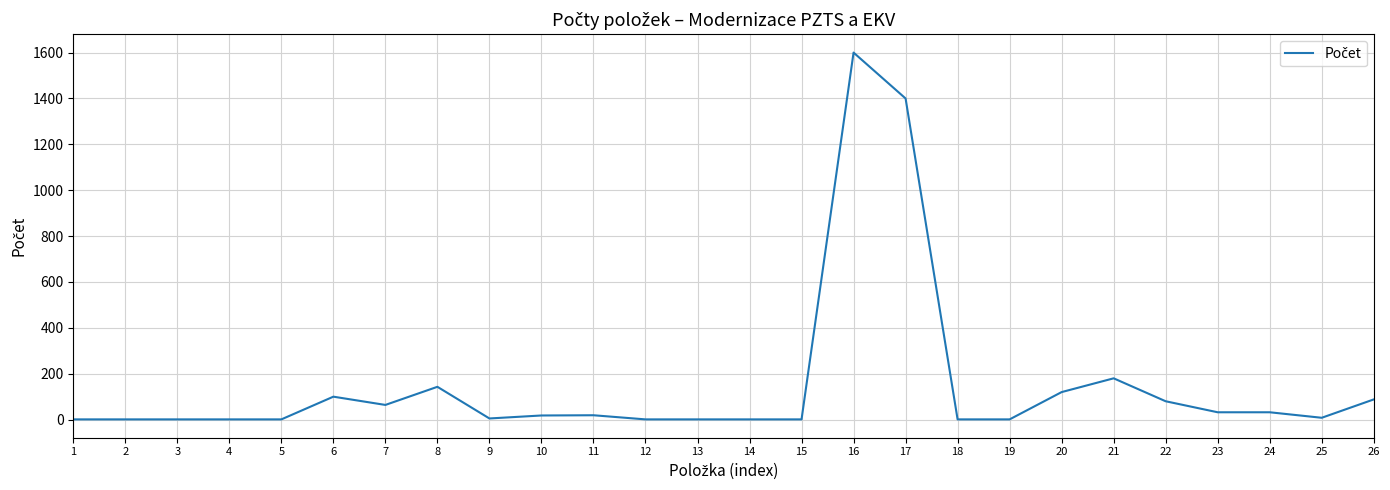

Is it true that the value at 21 is 318?

False